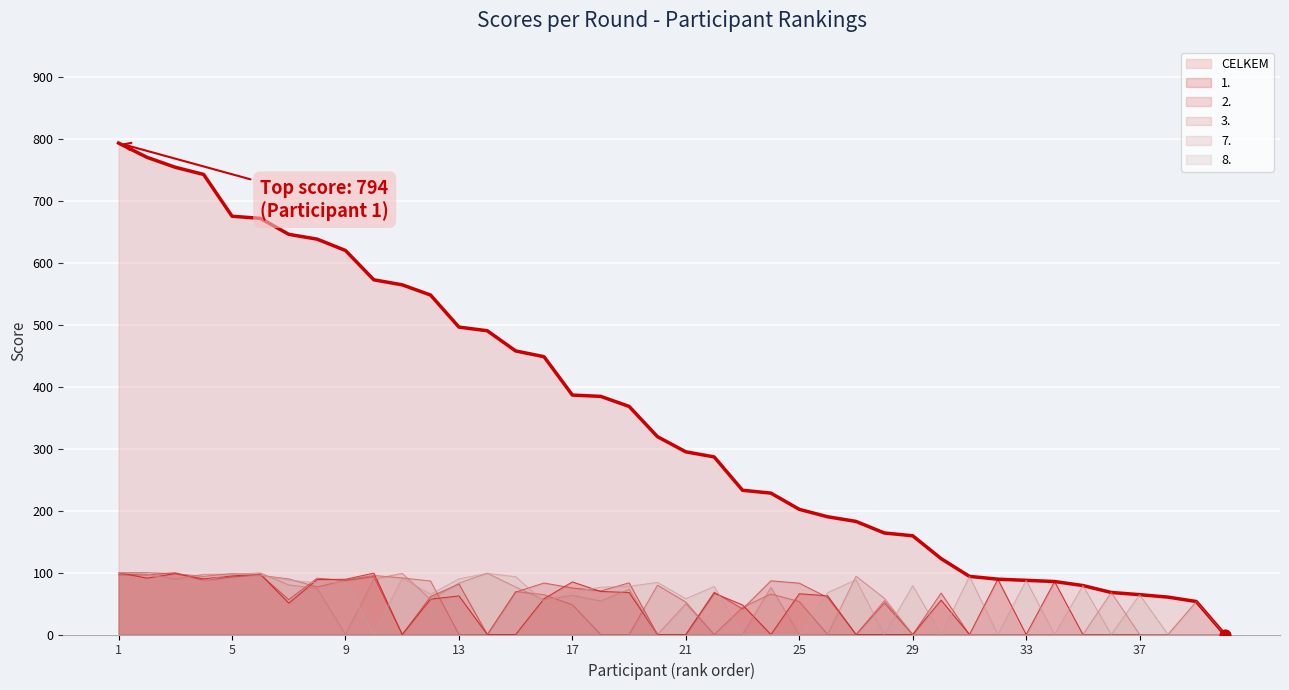

What are all the series names shown in the legend?

CELKEM, 1., 2., 3., 7., 8.